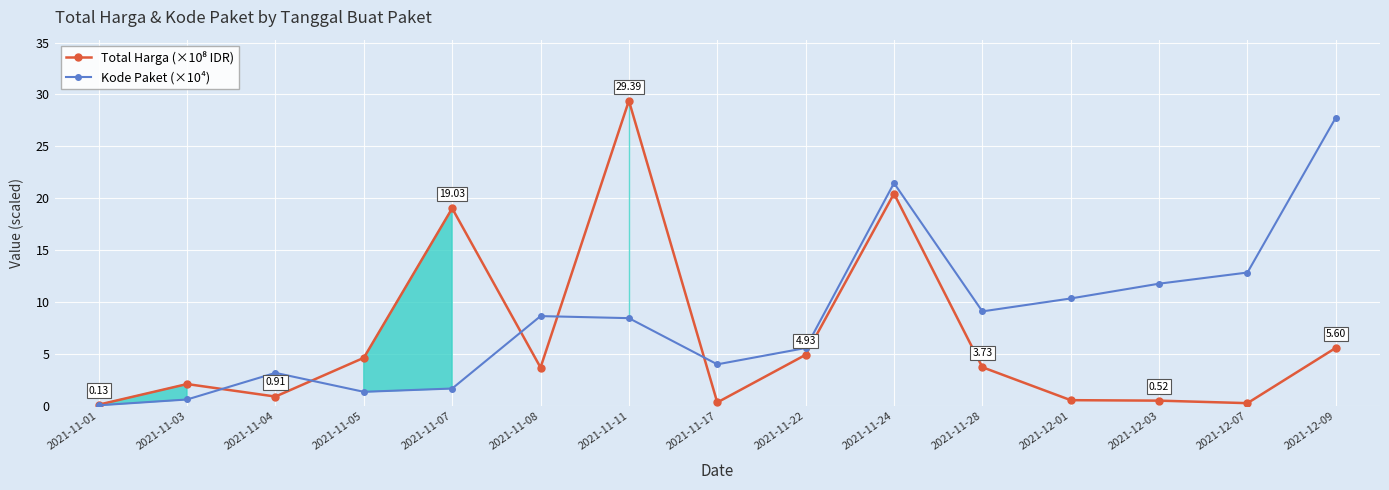

How many data points does each series have?

15